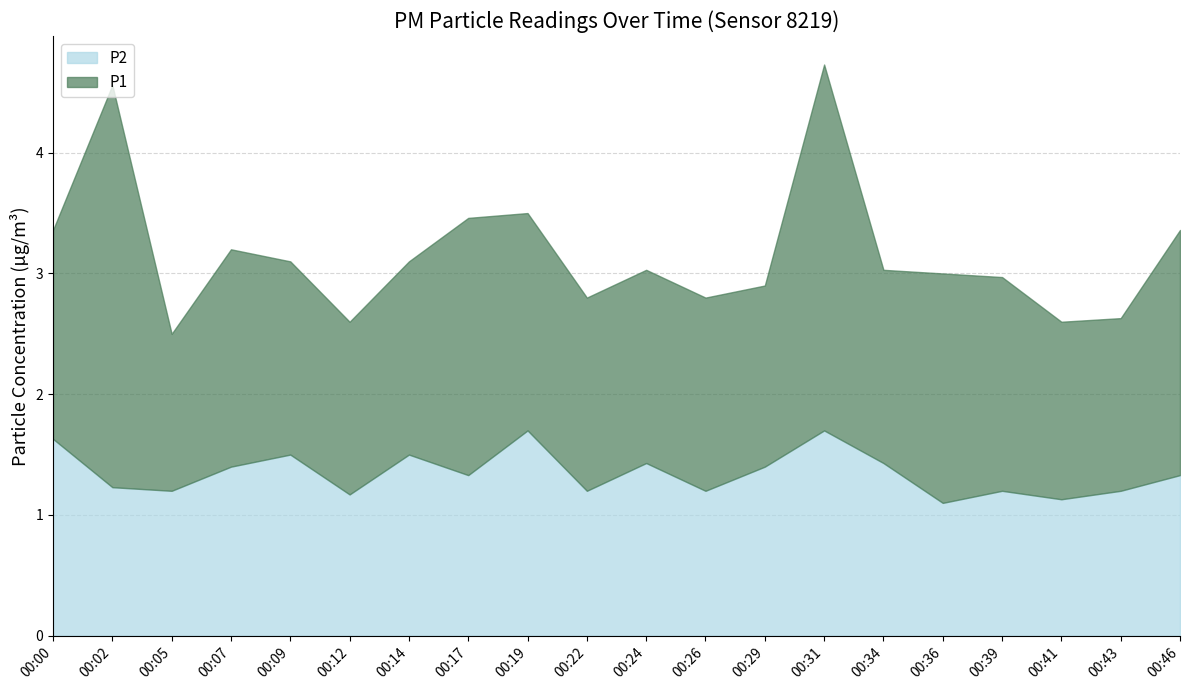

What is the minimum value for P1?

1.3